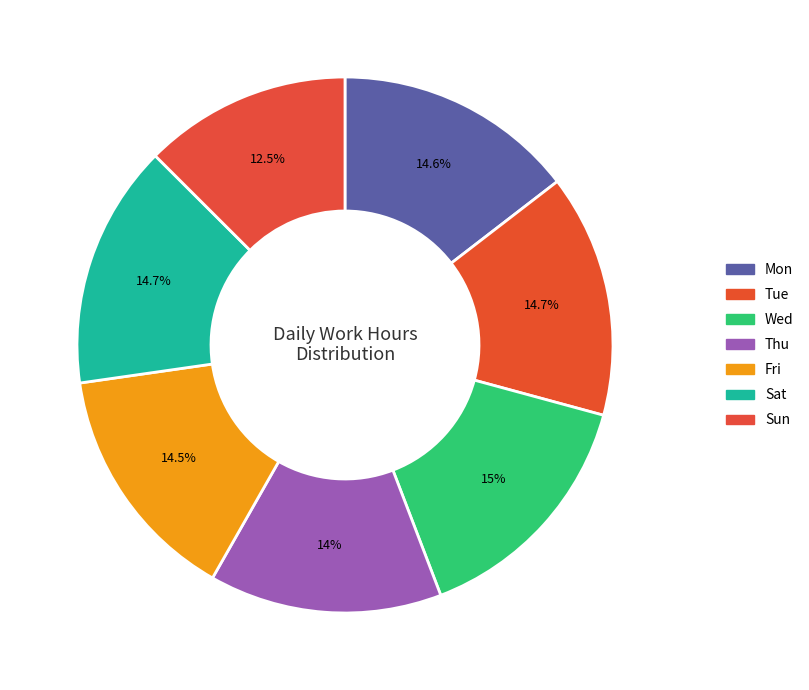

Rank the categories by value from highest to lowest.

Wed, Sat, Tue, Mon, Fri, Thu, Sun